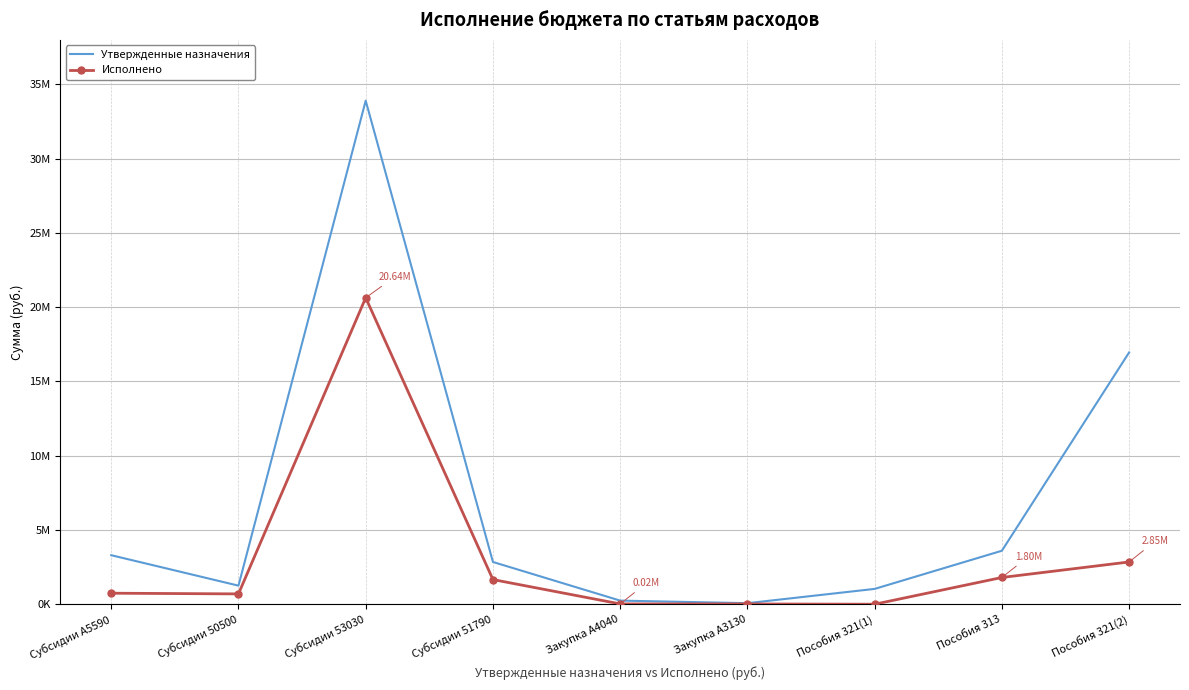

Reading left to right, what are all the values shown in this chart?

Утвержденные назначения: 3300000.0	1249900.0	33904100.0	2844700.0	243200.0	69400.0	1031200.0	3600000.0	16952000.0
Исполнено: 741430.3	694810.0	20635340.0	1659300.0	19751.1	17460.0	0.0	1800000.0	2845211.0